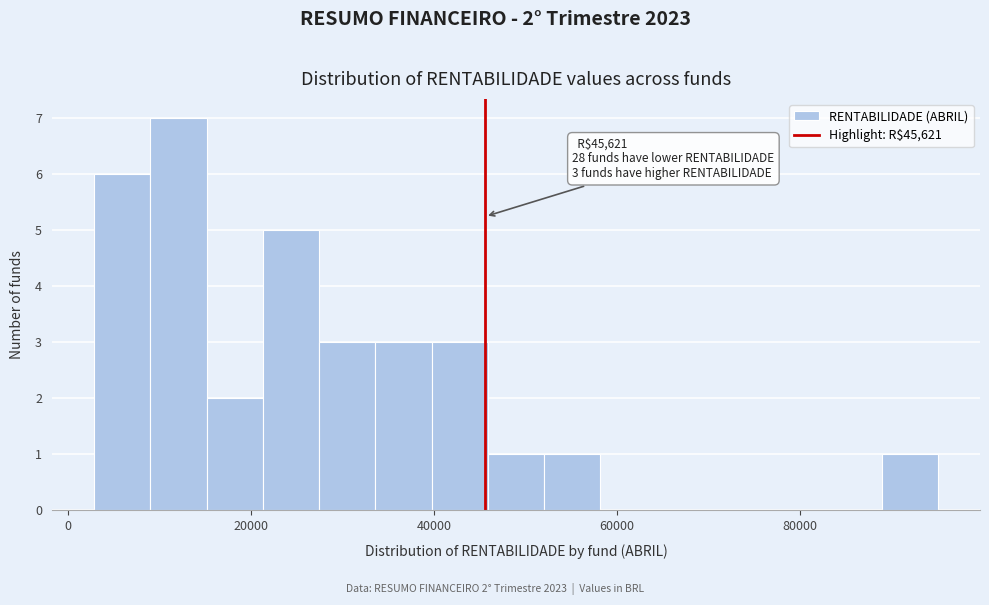

Read against the x-axis, roughly where is the centre of the tallest bar?

12000